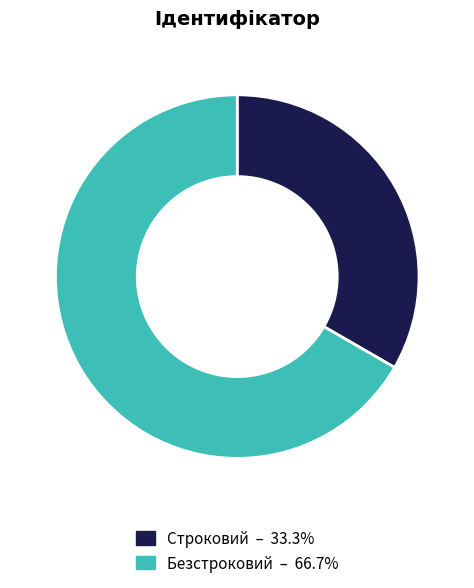

Does Безстроковий represent more than half of the total?

Yes